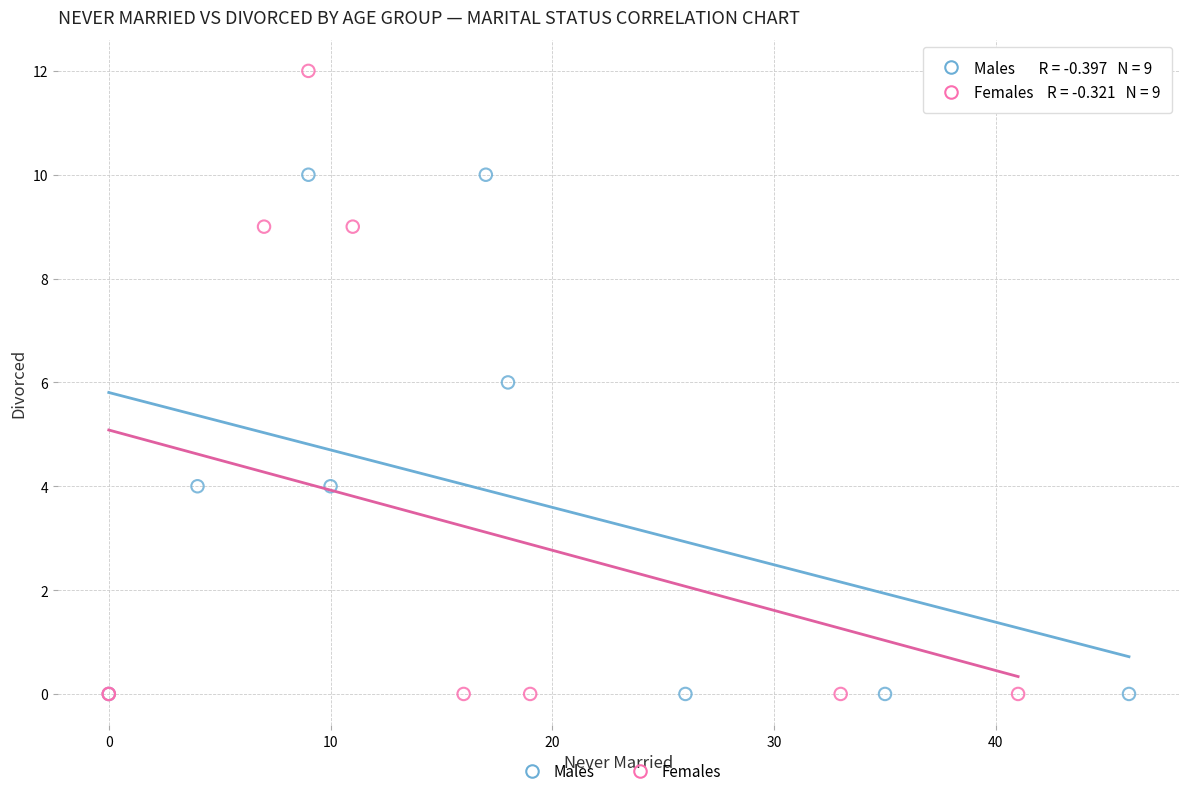

Which series reaches the maximum Y coordinate?

Females